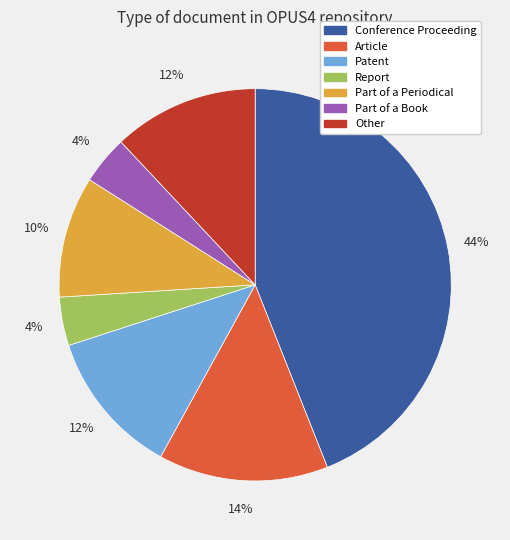

How many segments does this pie chart have?

7